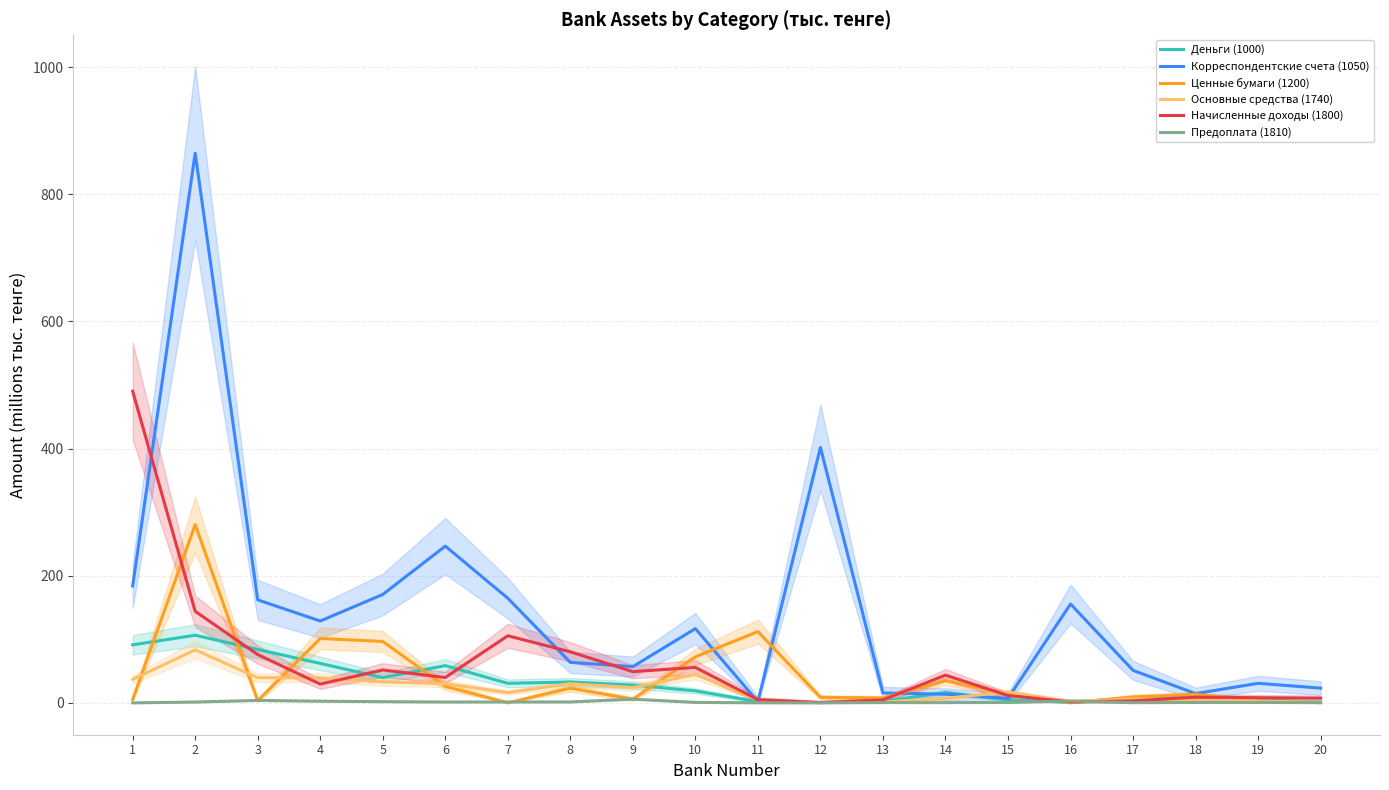

Reading left to right, extract all data points from this chart.

Деньги (1000): 1=91.3	2=106.4	3=84.1	4=62.0	5=39.8	6=58.6	7=30.7	8=32.8	9=28.1	10=18.8	11=1.9	12=0.4	13=2.4	14=16.1	15=4.7	16=0.8	17=7.7	18=8.8	19=5.1	20=1.1
Корреспондентские счета (1050): 1=183.8	2=864.6	3=162.0	4=128.7	5=170.5	6=246.5	7=164.6	8=63.7	9=57.1	10=116.8	11=1.8	12=401.7	13=15.6	14=13.7	15=7.1	16=155.5	17=51.1	18=14.6	19=30.8	20=23.2
Ценные бумаги (1200): 1=5.5	2=280.4	3=3.4	4=101.3	5=96.6	6=26.0	7=0.0	8=23.2	9=5.8	10=72.4	11=112.1	12=8.7	13=7.7	14=35.1	15=14.0	16=0.1	17=9.4	18=13.5	19=3.0	20=0.3
Основные средства (1740): 1=37.0	2=83.4	3=39.6	4=39.5	5=33.0	6=30.1	7=16.2	8=30.2	9=24.1	10=44.7	11=4.9	12=0.5	13=1.3	14=7.2	15=17.1	16=2.1	17=6.1	18=5.1	19=2.6	20=1.0
Начисленные доходы (1800): 1=490.1	2=144.0	3=76.0	4=29.6	5=51.8	6=40.0	7=105.5	8=80.3	9=49.1	10=55.8	11=5.1	12=0.4	13=4.7	14=43.7	15=11.6	16=1.6	17=3.2	18=8.9	19=8.2	20=7.4
Предоплата (1810): 1=0.0	2=1.3	3=3.9	4=2.6	5=1.9	6=1.4	7=1.4	8=1.5	9=5.9	10=0.8	11=0.1	12=0.1	13=0.5	14=0.5	15=0.6	16=2.9	17=0.3	18=0.7	19=0.7	20=0.4